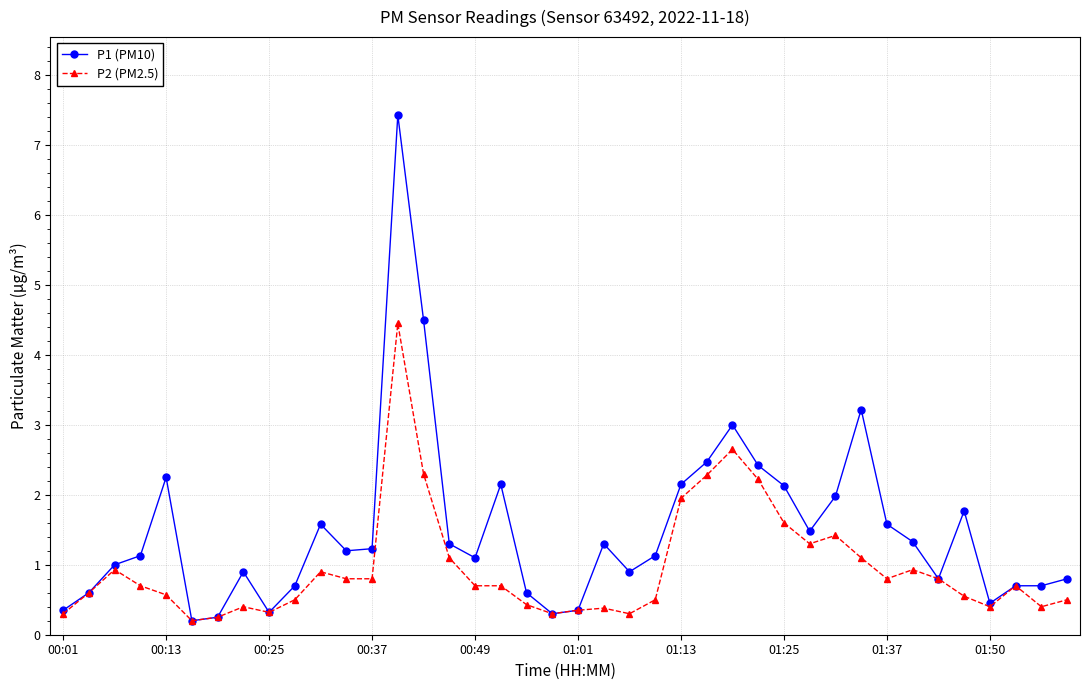

What is the value of the P2 (PM2.5) point at the 19th from the left?

0.4